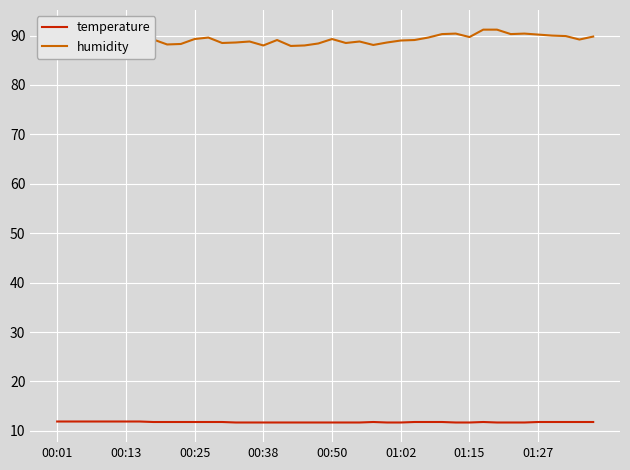

Which series has the largest range (max minus min)?

humidity